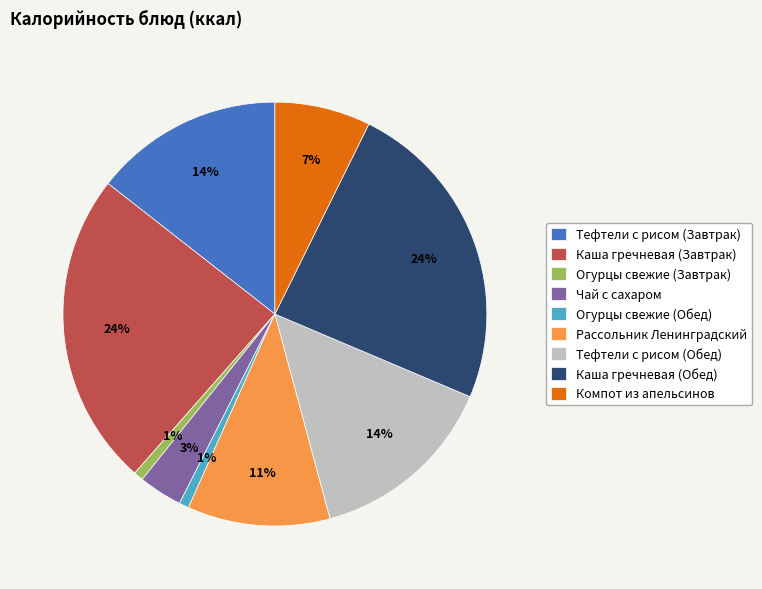

To the nearest percent, what is the difference between the largest and smallest slice percentages?

23%